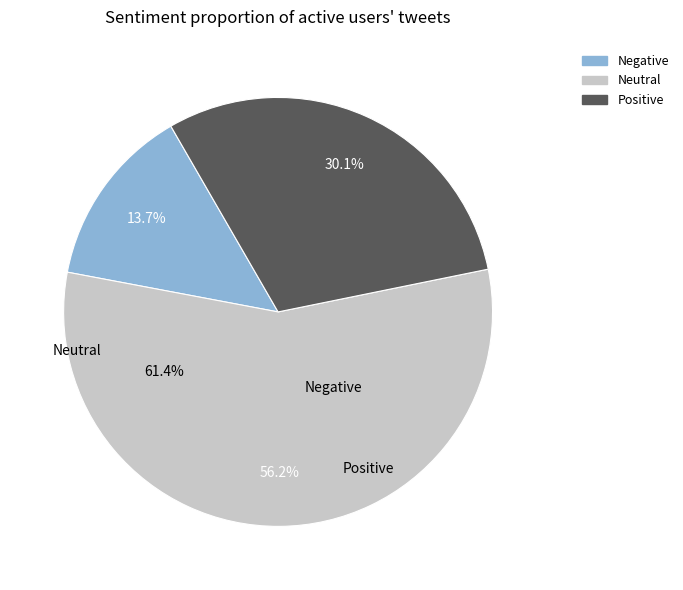

Does any single category account for the majority?

Yes